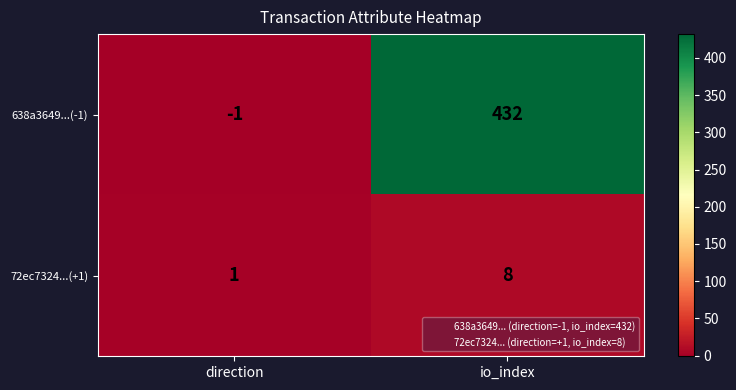

What is the difference between the maximum and minimum values in the 638a3649...(-1) series?

433